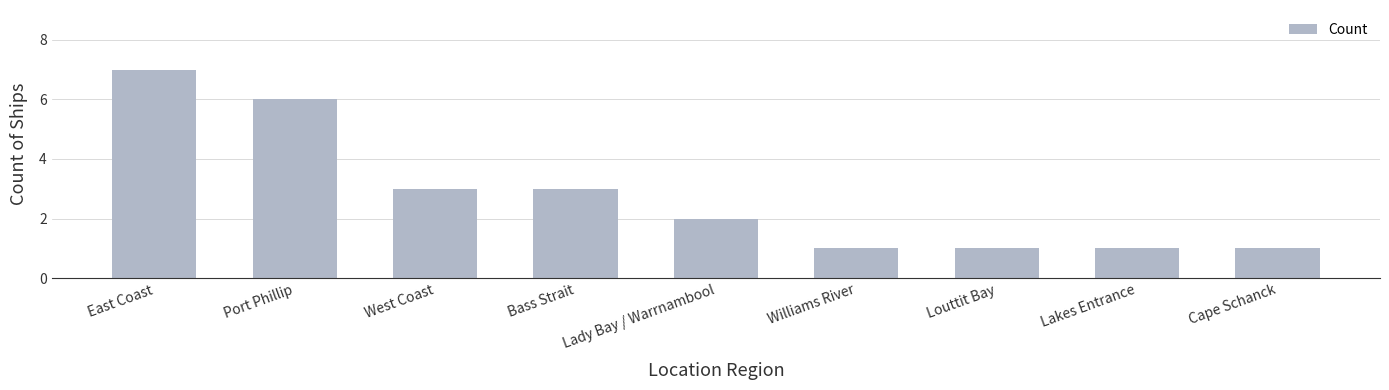

What value does the data have at Lakes Entrance?

1